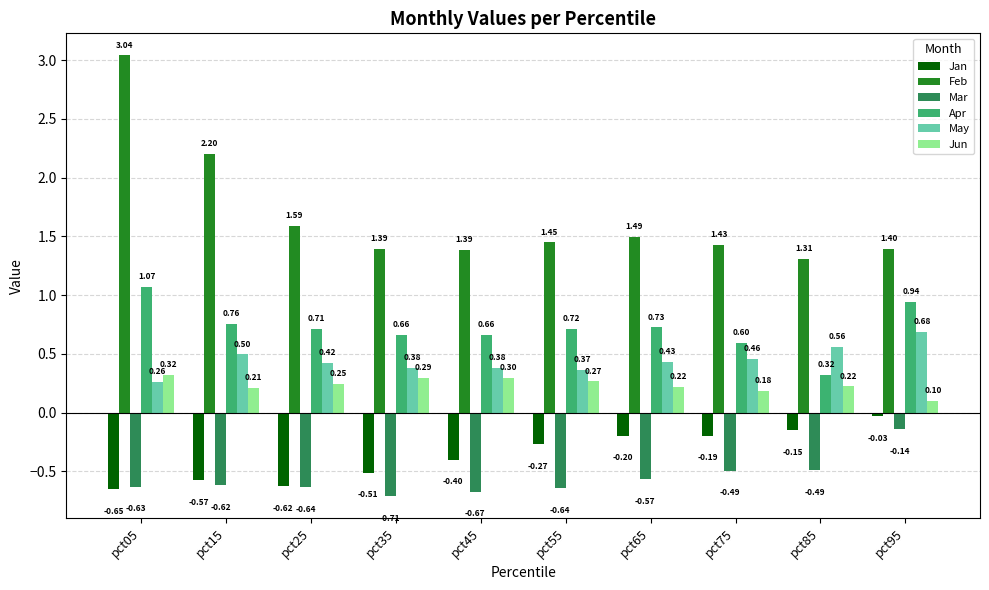

What are all the series names shown in the legend?

Jan, Feb, Mar, Apr, May, Jun